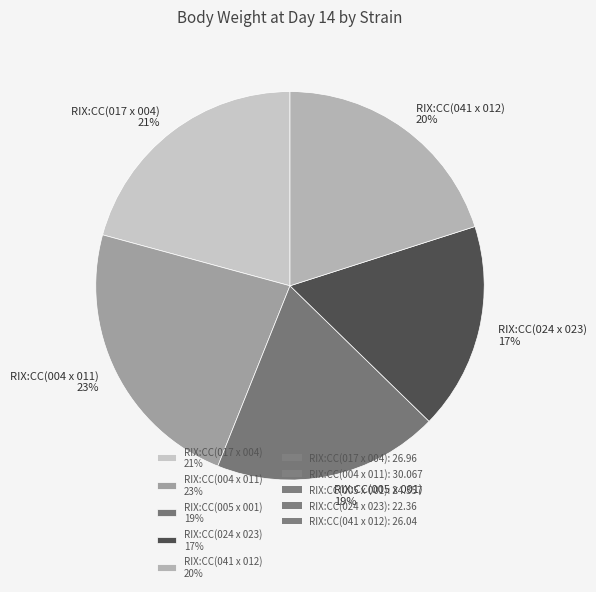

To the nearest percent, what is the average slice percentage?

20%